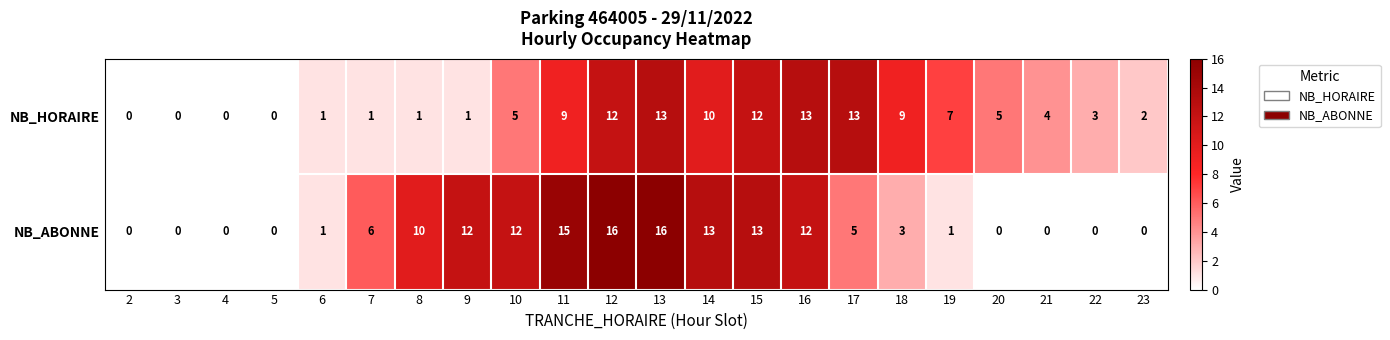

Is it true that NB_ABONNE equals 5 at 12?

False